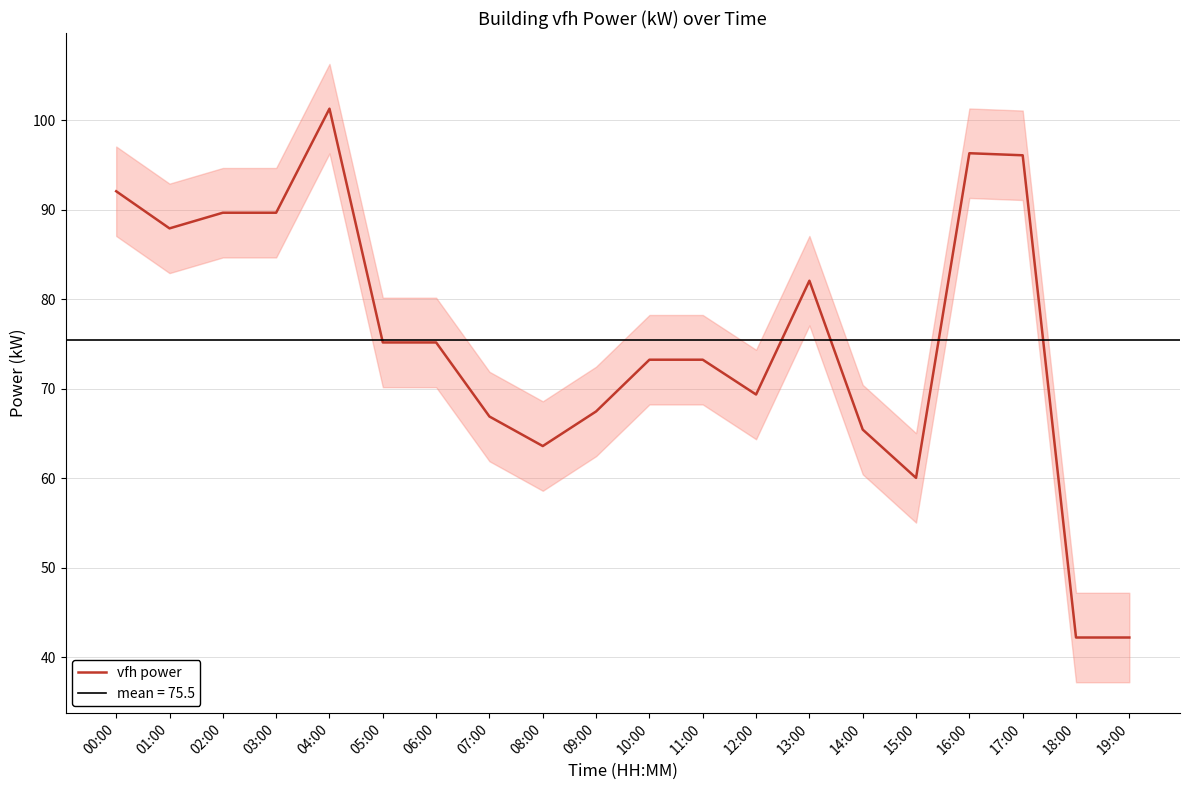

What is the label of the 13th point from the right?

07:00